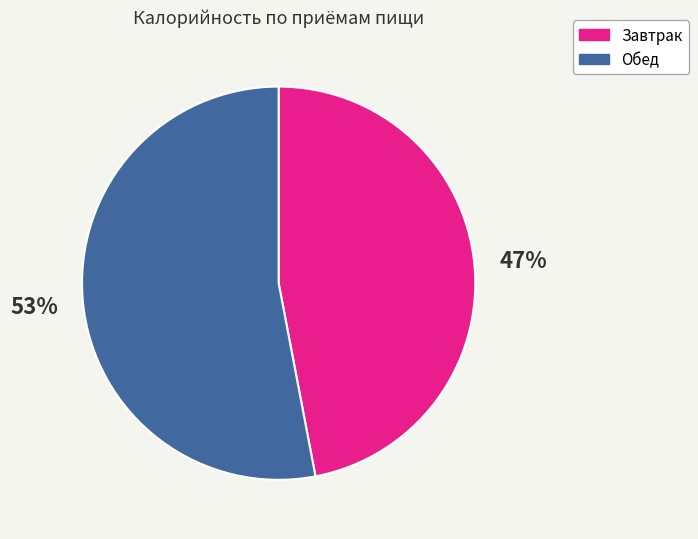

How many slices are in this pie chart?

2